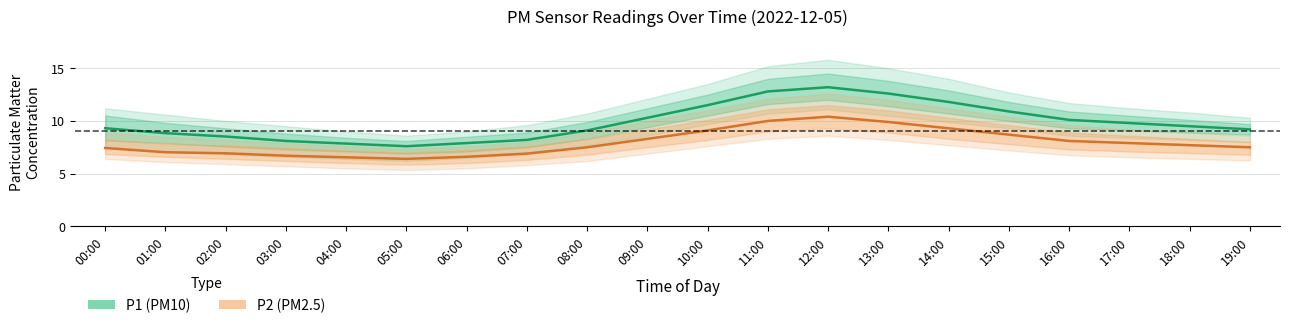

What is the label of the 1st point from the left?

00:00